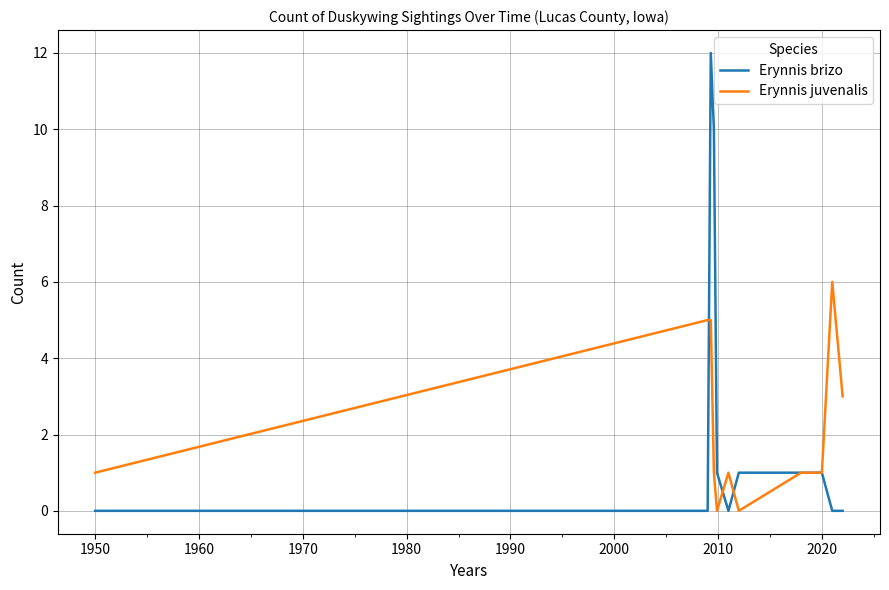

Which series has the widest spread of values?

Erynnis brizo